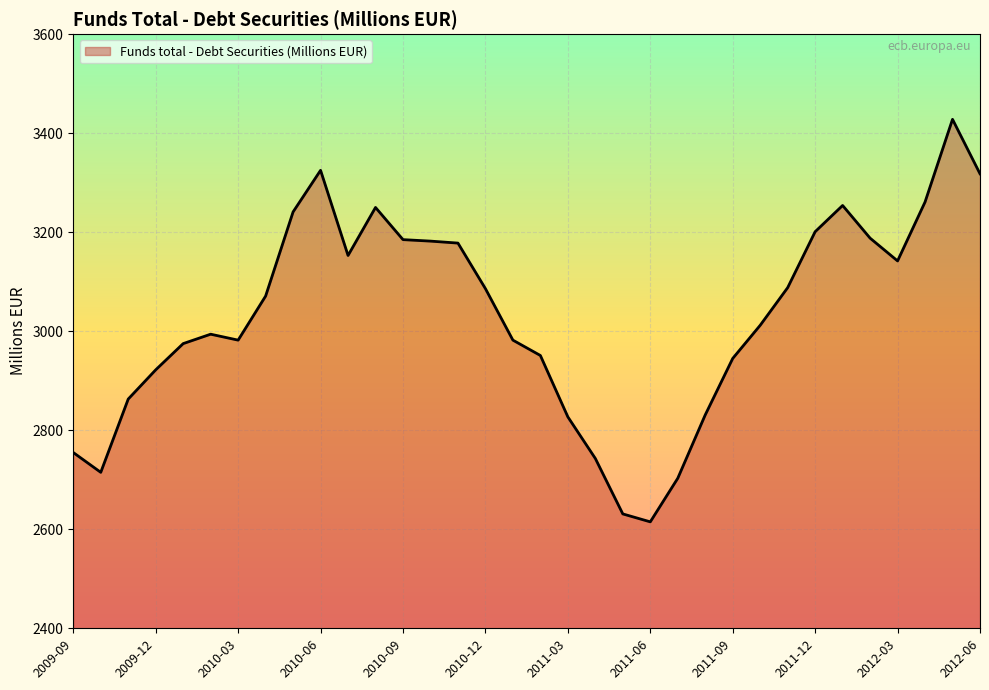

What is the smallest value displayed?

2615